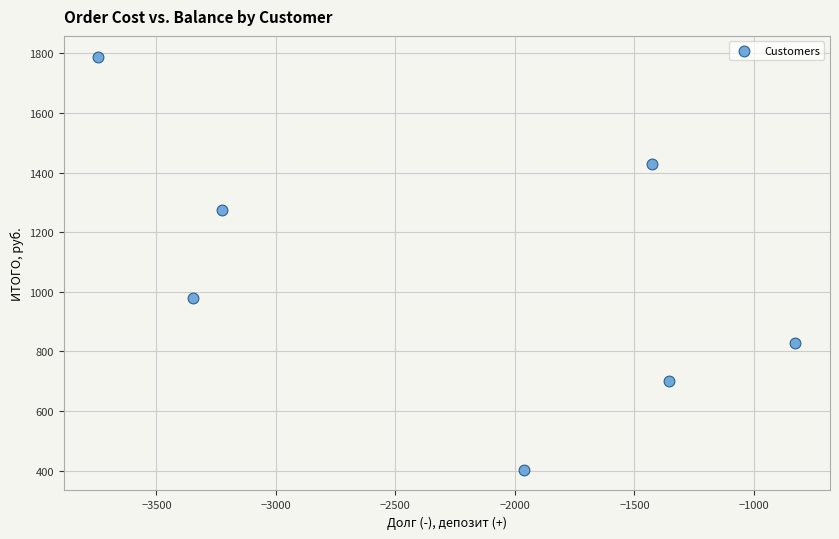

What Y value in the scatter plot is closest to 1096?

980.4